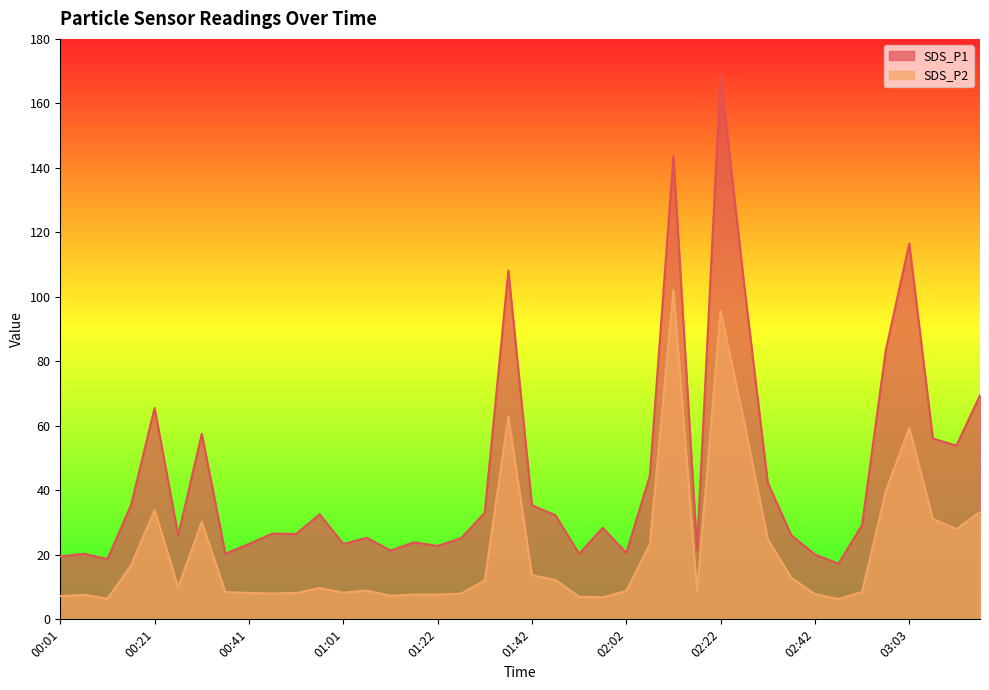

True or false: SDS_P2 and SDS_P1 cross at least once.

False